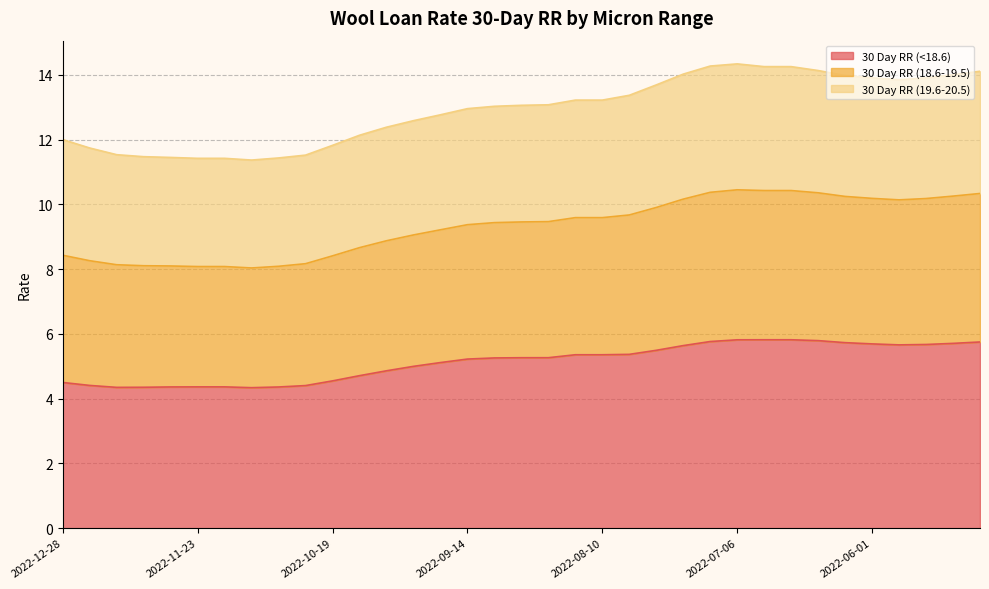

What is the highest value of the 30 Day RR (<18.6) series?

5.8